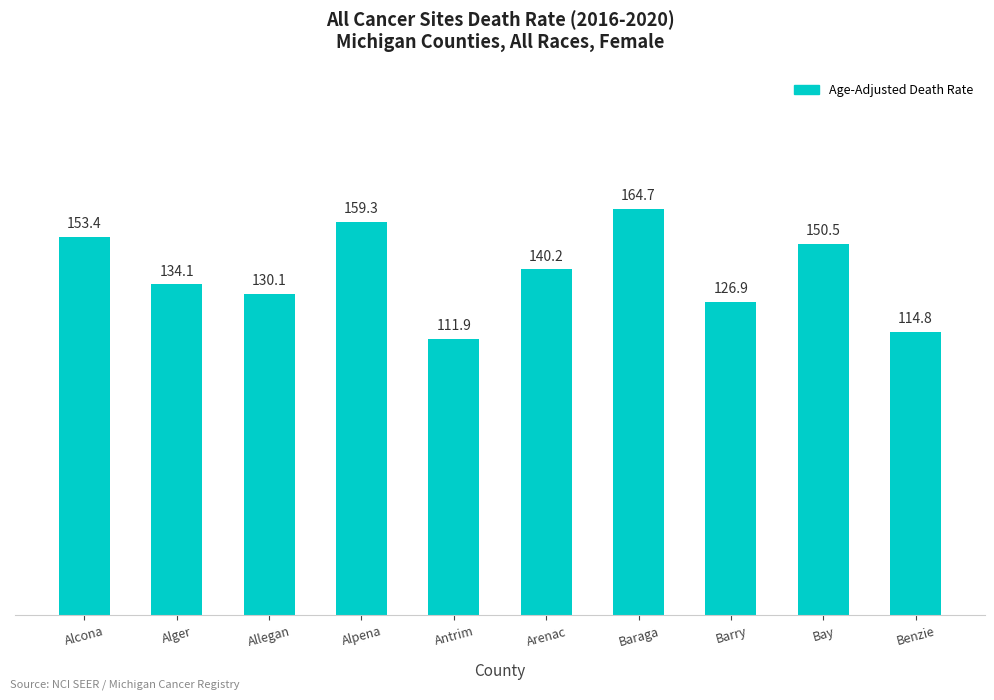

Rank the categories by value from lowest to highest.

Antrim, Benzie, Barry, Allegan, Alger, Arenac, Bay, Alcona, Alpena, Baraga